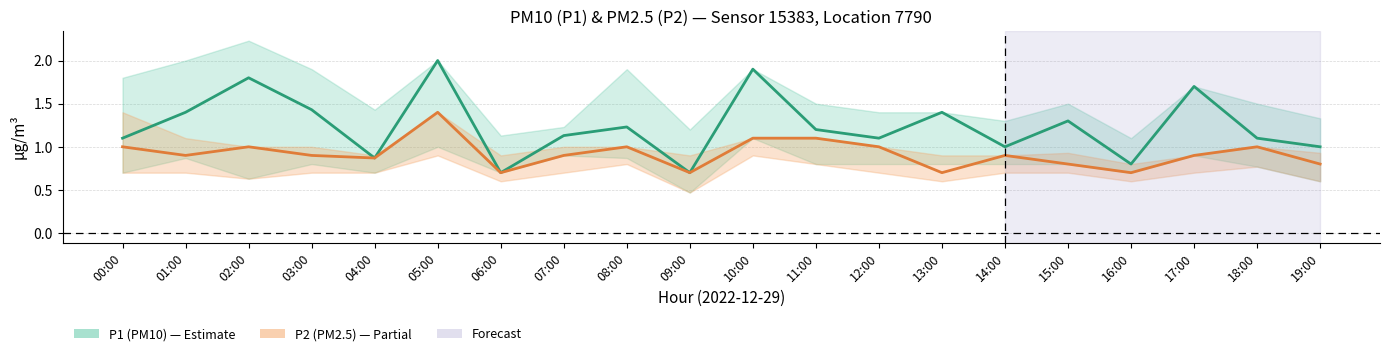

True or false: P1 (PM10) and P2 (PM2.5) intersect in this chart.

False